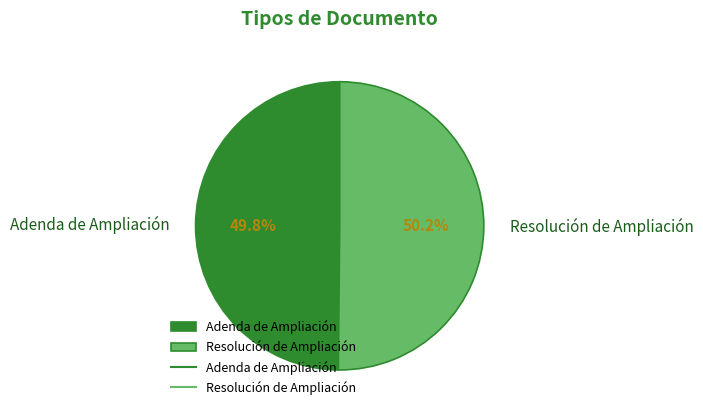

Approximately how many times larger is the value at Adenda de Ampliación compared to Resolución de Ampliación?

1.0